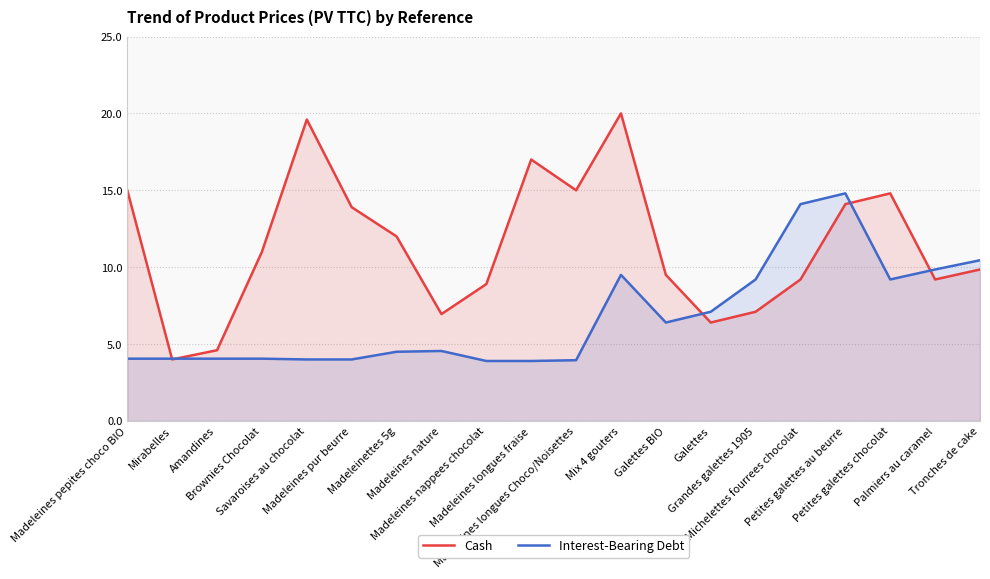

Reading right to left, list all the values displayed in this chart.

Cash: 9.8	9.2	14.8	14.1	9.2	7.1	6.4	9.5	20.0	15.0	17.0	8.9	7.0	12.0	13.9	19.6	11.0	4.6	4.0	15.0
Interest-Bearing Debt: 10.4	9.8	9.2	14.8	14.1	9.2	7.1	6.4	9.5	4.0	3.9	3.9	4.5	4.5	4.0	4.0	4.0	4.0	4.0	4.0